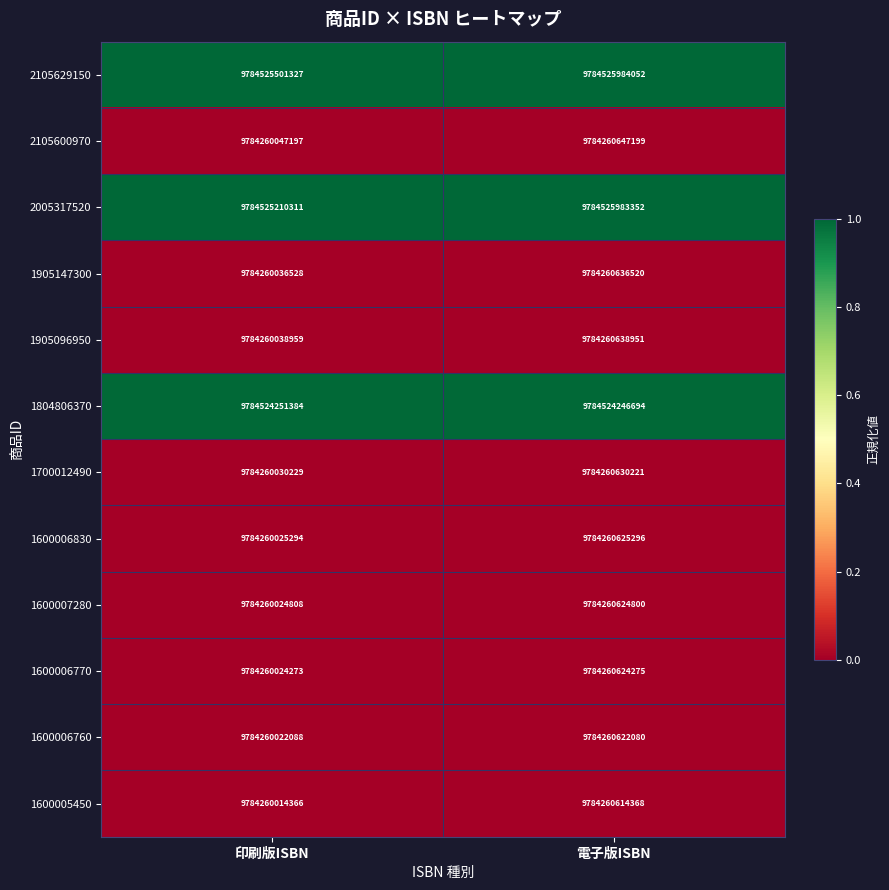

Rank the series at 電子版ISBN from lowest to highest value.

1600005450, 1600006760, 1600006770, 1600007280, 1600006830, 1700012490, 1905147300, 1905096950, 2105600970, 1804806370, 2005317520, 2105629150